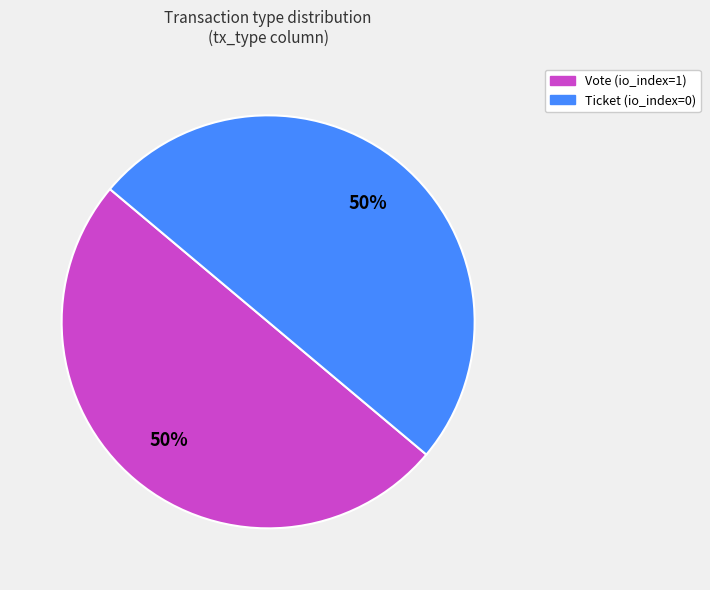

To the nearest percent, what is the combined percentage of Ticket (io_index=0) and Vote (io_index=1)?

100%